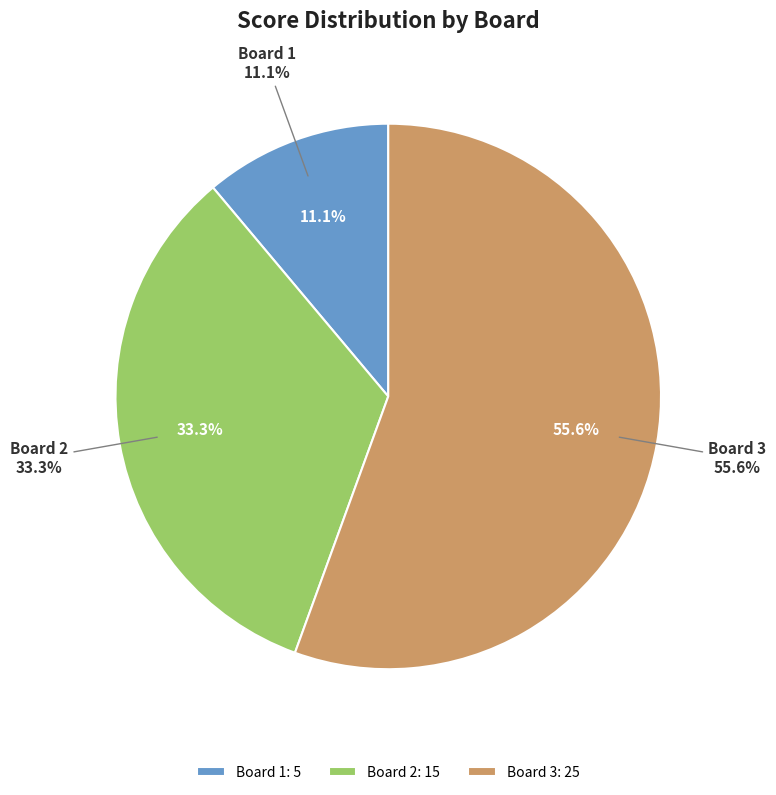

To the nearest percent, what is the combined percentage of Board 1 and Board 2?

44%